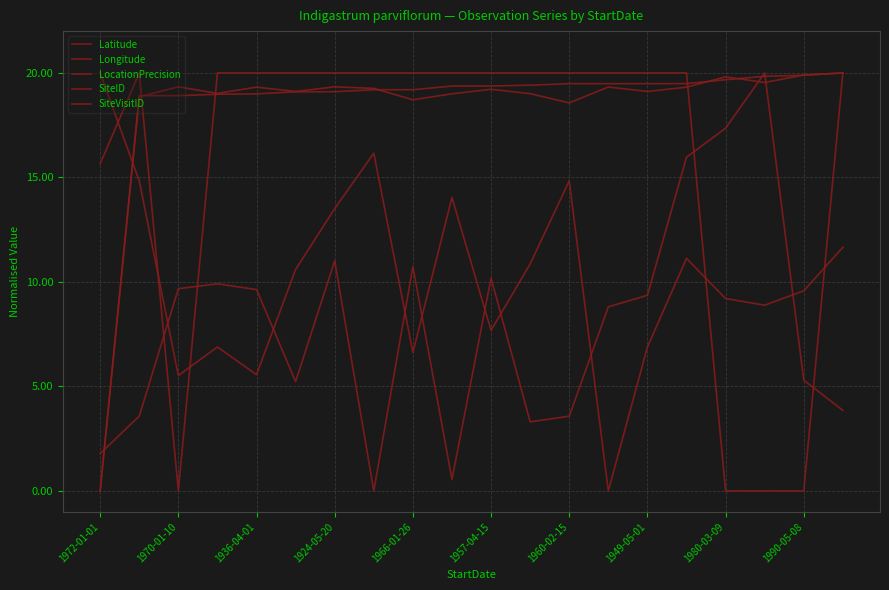

Reading right to left, list all the values displayed in this chart.

Latitude: 3.9	5.3	20.0	17.4	16.0	9.4	8.8	3.6	3.3	10.2	0.6	10.7	0.0	11.0	5.2	9.6	9.9	9.7	3.6	1.8
Longitude: 11.7	9.6	8.9	9.2	11.1	6.9	0.0	14.8	10.9	7.7	14.0	6.6	16.2	13.5	10.6	5.6	6.9	5.5	14.8	20.0
LocationPrecision: 20.0	0.0	0.0	0.0	20.0	20.0	20.0	20.0	20.0	20.0	20.0	20.0	20.0	20.0	20.0	20.0	20.0	0.0	20.0	15.7
SiteID: 20.0	19.9	19.5	19.8	19.3	19.1	19.3	18.6	19.0	19.2	19.0	18.7	19.3	19.3	19.1	19.3	19.0	19.3	18.9	0.0
SiteVisitID: 20.0	19.9	19.8	19.7	19.5	19.5	19.5	19.5	19.4	19.4	19.4	19.2	19.2	19.1	19.1	19.0	19.0	18.9	18.9	0.0